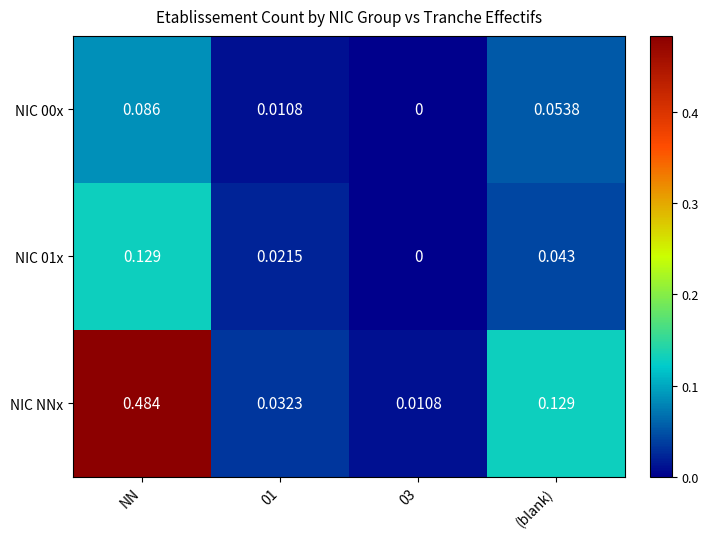

Which series has the largest total across all categories?

NIC NNx